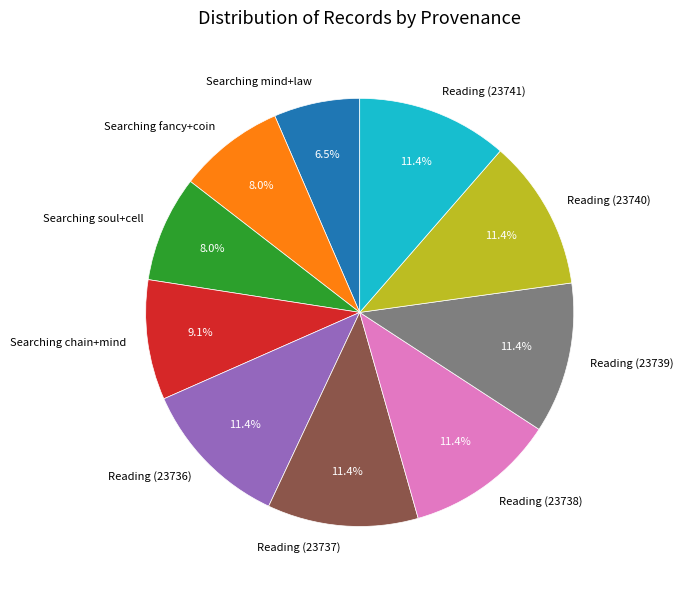

Which category has the smallest portion of the pie?

Searching mind+law